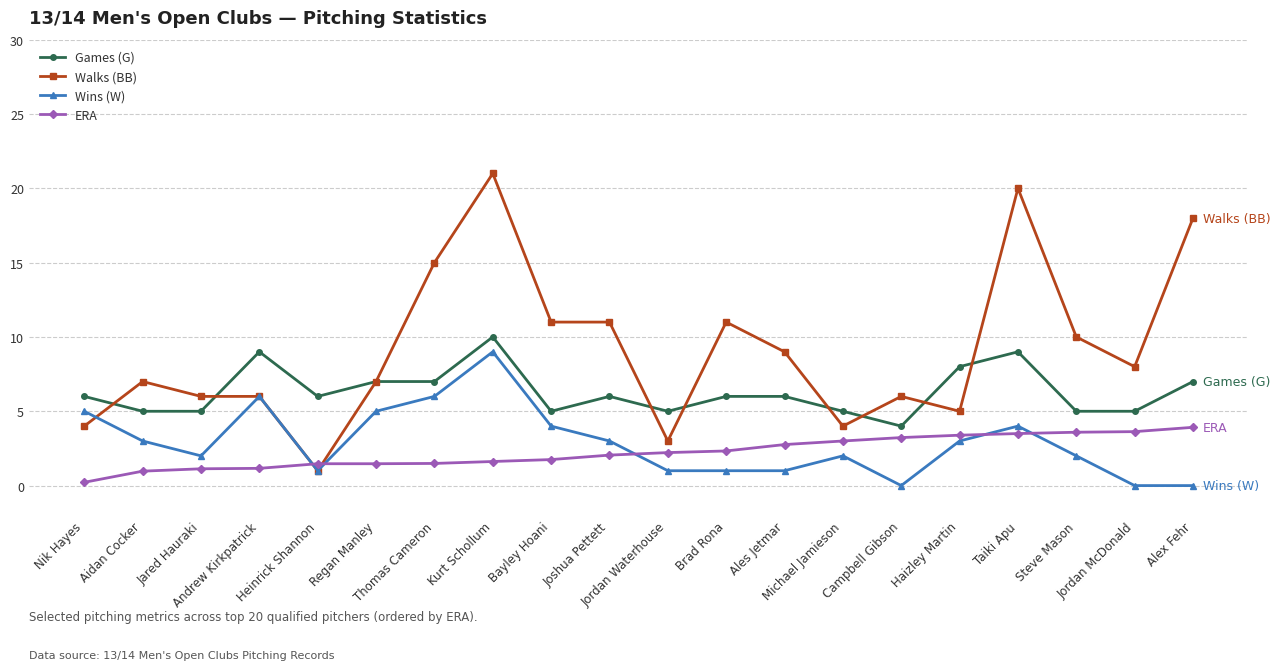

Rank the series at Bayley Hoani from highest to lowest value.

Walks (BB), Games (G), Wins (W), ERA